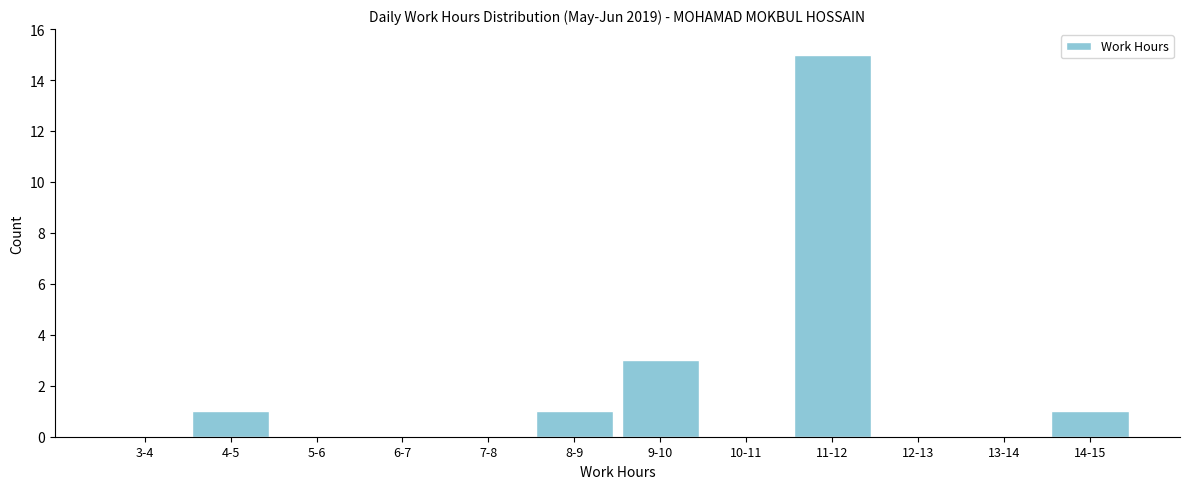

Reading left to right, extract all data points from this chart.

3-4=0	4-5=1	5-6=0	6-7=0	7-8=0	8-9=1	9-10=3	10-11=0	11-12=15	12-13=0	13-14=0	14-15=1